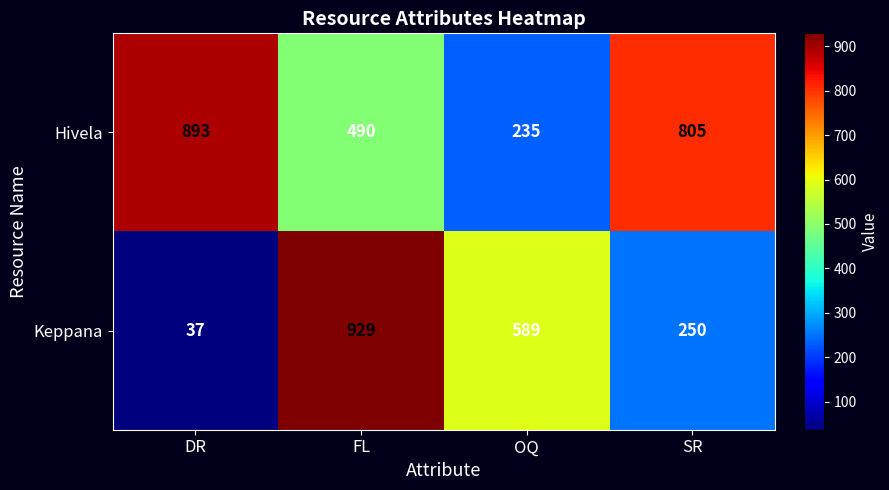

Which series changed the most between DR and SR?

Keppana